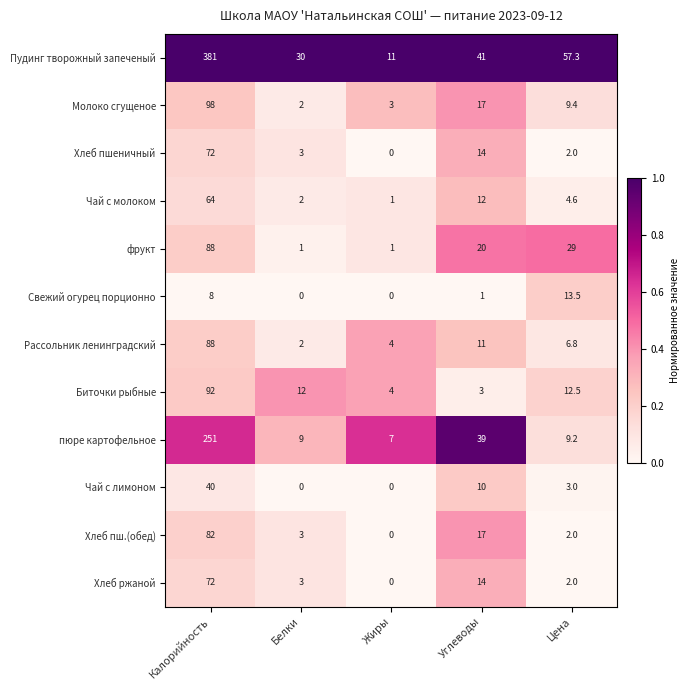

List the labels in order of Пудинг творожный запеченый value, smallest first.

Жиры, Белки, Углеводы, Цена, Калорийность